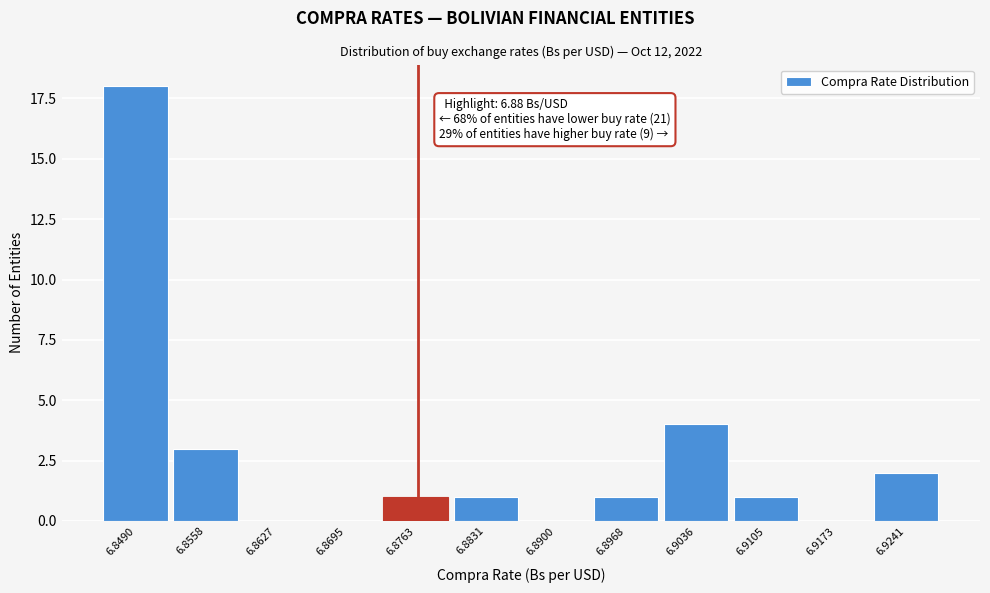

Reading left to right, what are all the values shown in this chart?

6.8490=18	6.8558=3	6.8627=0	6.8695=0	6.8763=1	6.8831=1	6.8900=0	6.8968=1	6.9036=4	6.9105=1	6.9173=0	6.9241=2